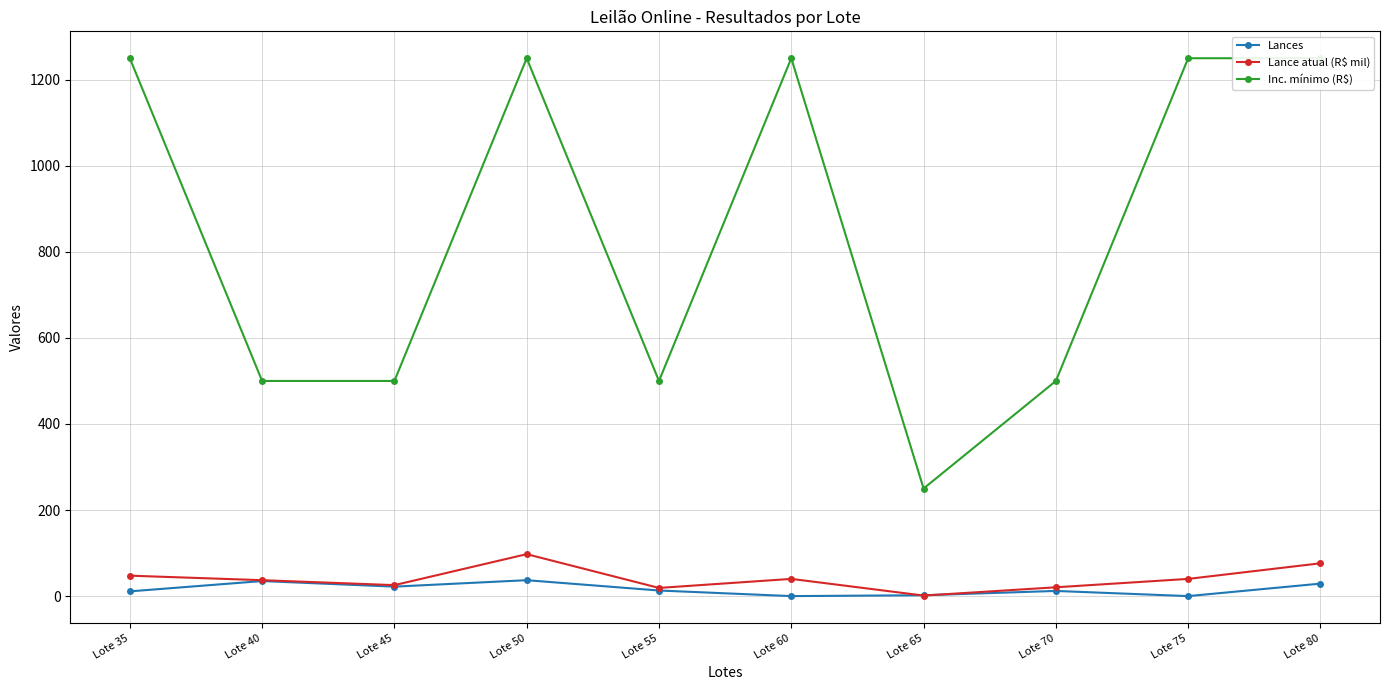

Reading left to right, transcribe all the data shown in this chart.

Lances: Lote 35=11.0	Lote 40=35.0	Lote 45=22.0	Lote 50=37.0	Lote 55=13.0	Lote 60=0.0	Lote 65=2.0	Lote 70=12.0	Lote 75=0.0	Lote 80=29.0
Lance atual (R$ mil): Lote 35=47.5	Lote 40=37.0	Lote 45=25.5	Lote 50=97.5	Lote 55=19.0	Lote 60=40.0	Lote 65=1.2	Lote 70=20.5	Lote 75=40.0	Lote 80=76.2
Inc. mínimo (R$): Lote 35=1250.0	Lote 40=500.0	Lote 45=500.0	Lote 50=1250.0	Lote 55=500.0	Lote 60=1250.0	Lote 65=250.0	Lote 70=500.0	Lote 75=1250.0	Lote 80=1250.0